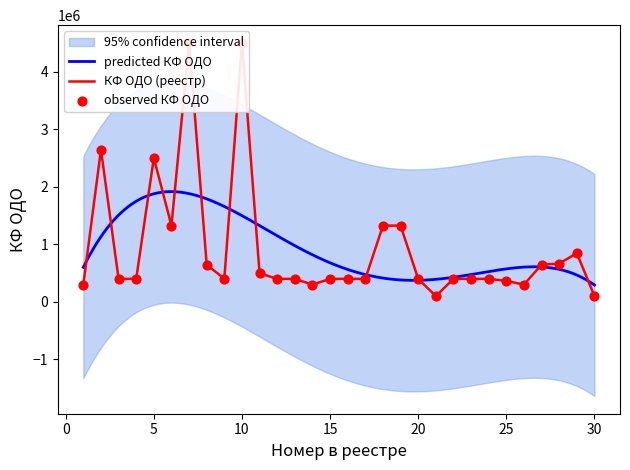

Which has a higher value, 16 or 5?

5